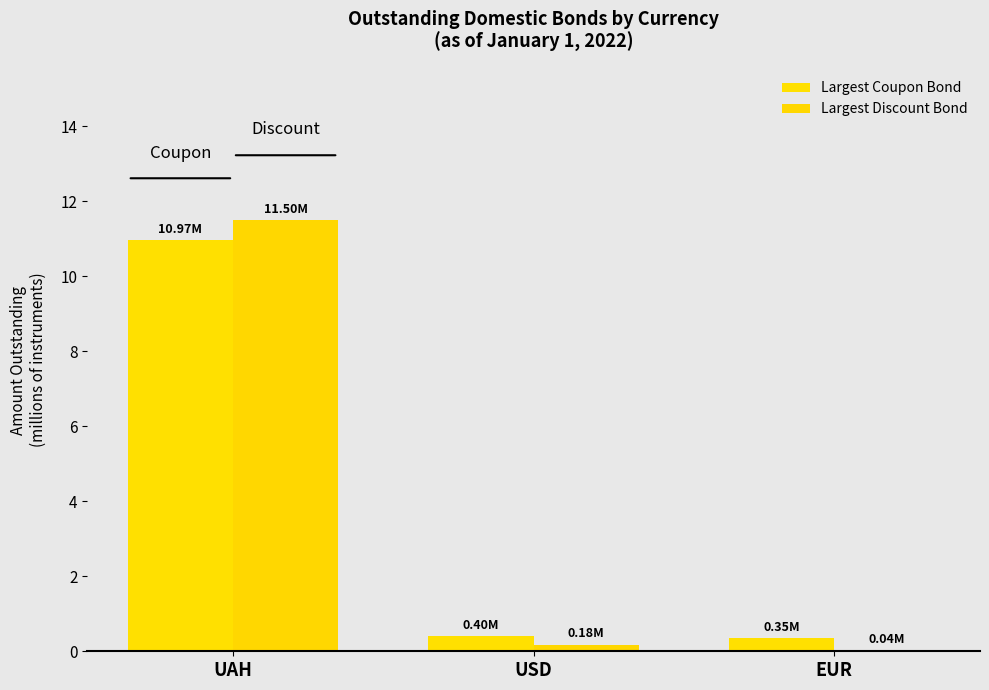

Reading left to right, list all the values displayed in this chart.

Largest Coupon Bond: UAH=11.0	USD=0.4	EUR=0.3
Largest Discount Bond: UAH=11.5	USD=0.2	EUR=0.0